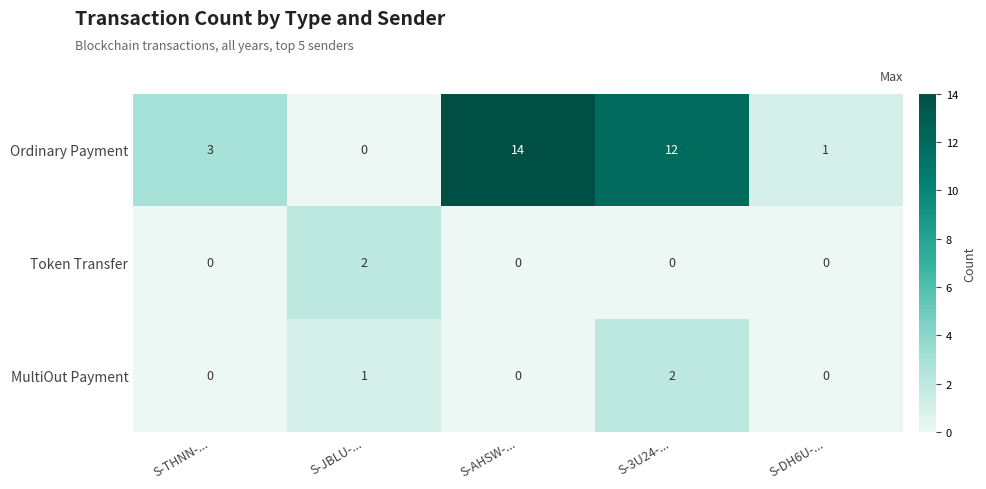

How many categories are shown in the chart?

5